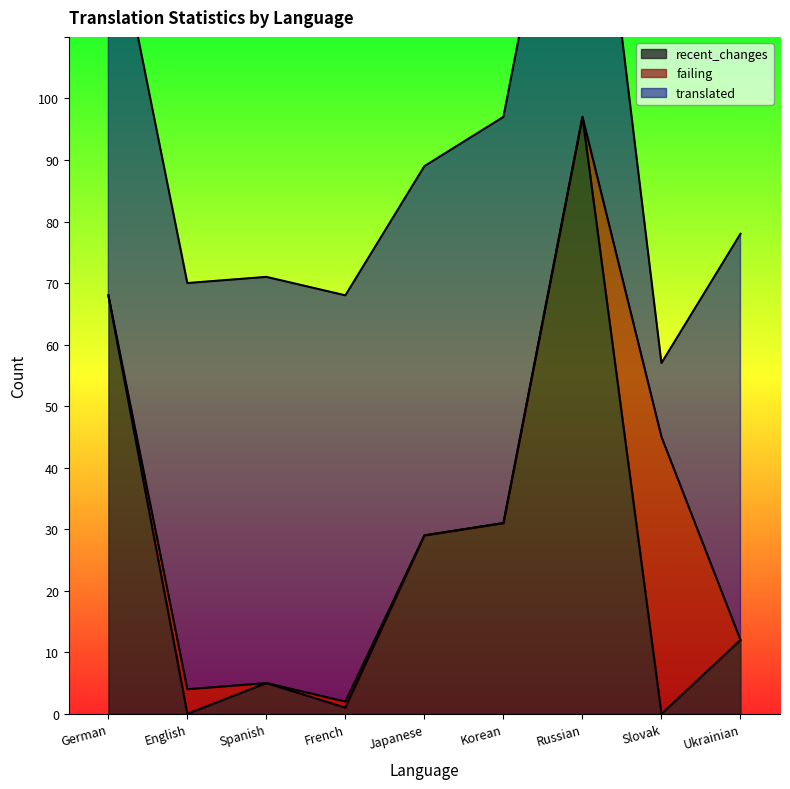

Between which two adjacent categories do recent_changes and failing first intersect?

German and English